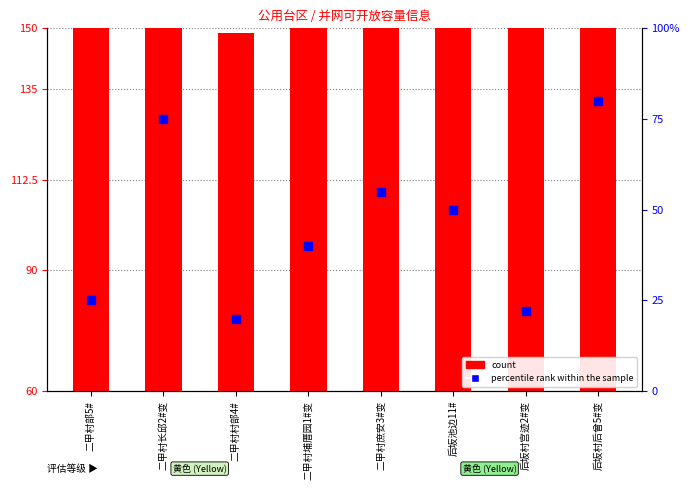

At which category is the sum across all series the highest?

二甲村长邱2#变